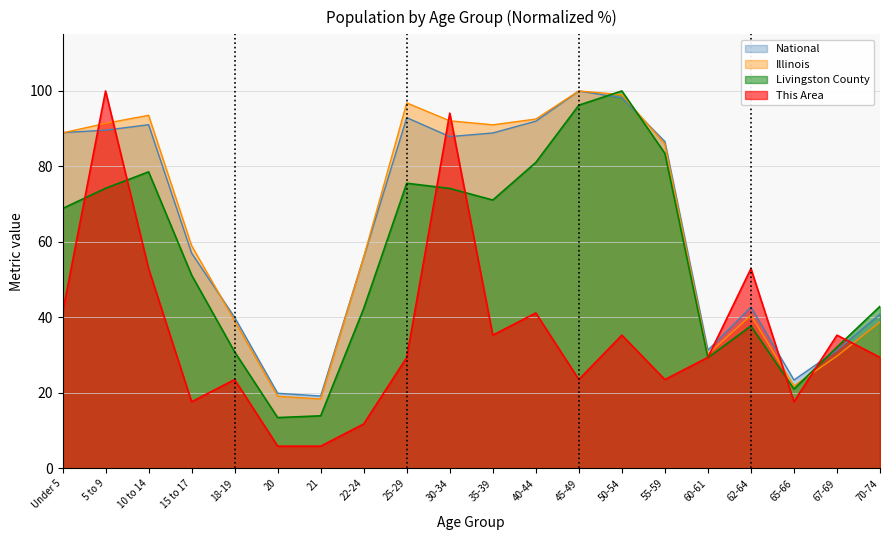

How many times do This Area and Livingston County cross each other?

8